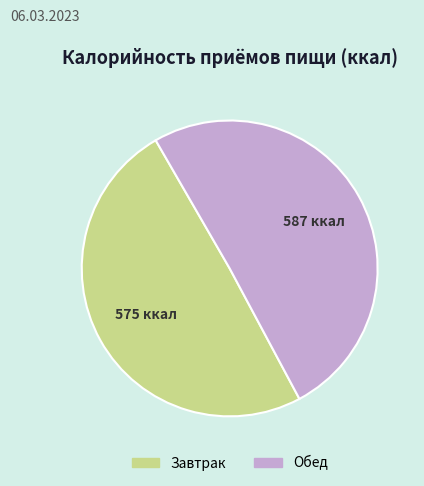

What is the ratio of the value at Обед to the value at Завтрак?

1.0